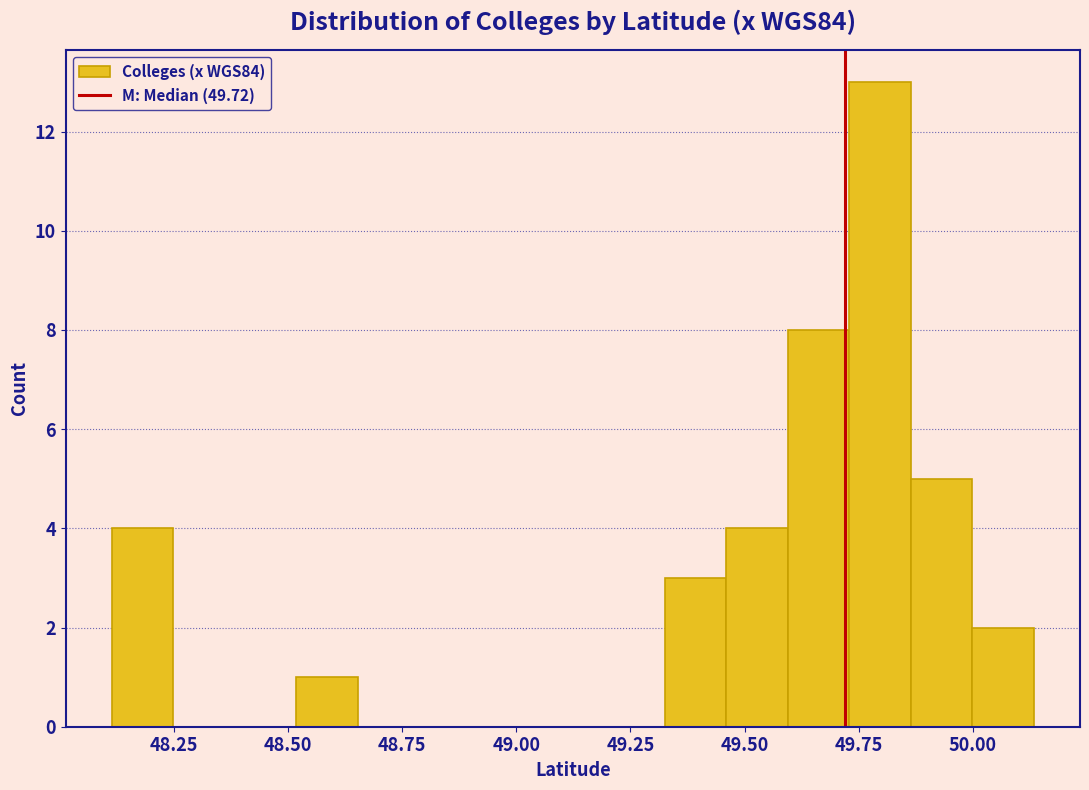

Around what value on the x-axis is the tallest bar? Give the approximate position of its centre, as read against the axis.

49.80